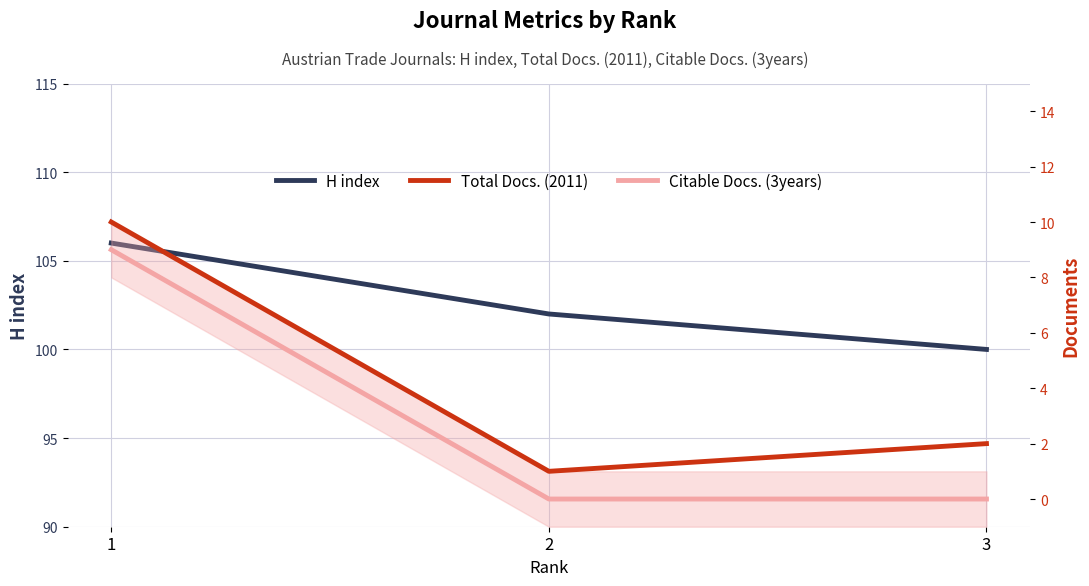

Which series changed the most between 1 and 2?

Total Docs. (2011)